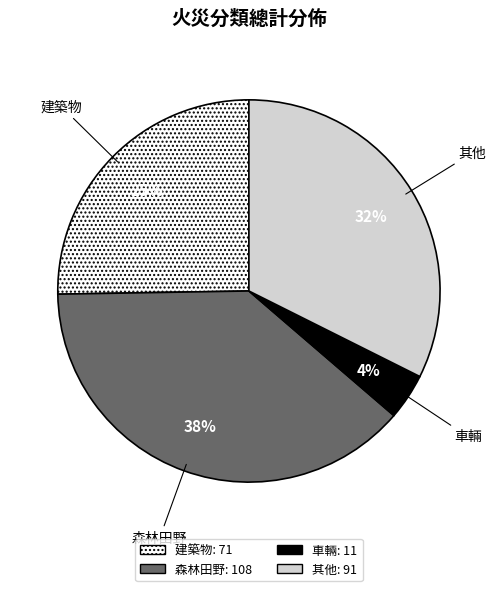

What is the largest slice in the pie chart?

森林田野